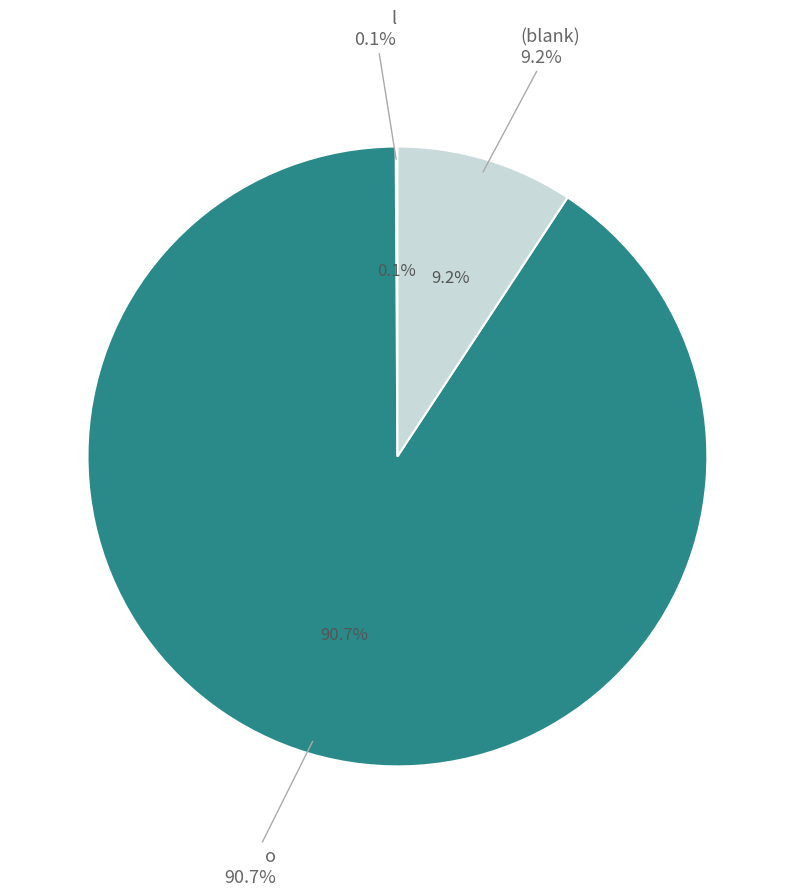

Combined, what portion of the pie is o and ?

99.9%